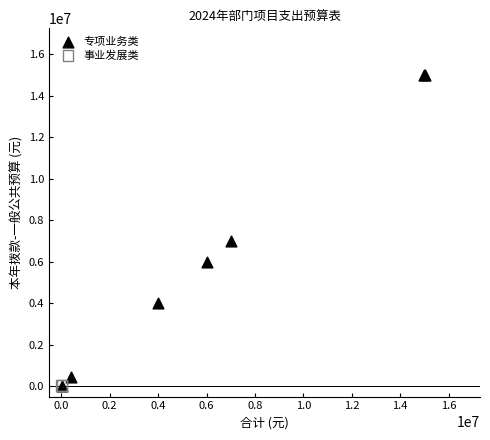

What are all the series names shown in the legend?

专项业务类, 事业发展类